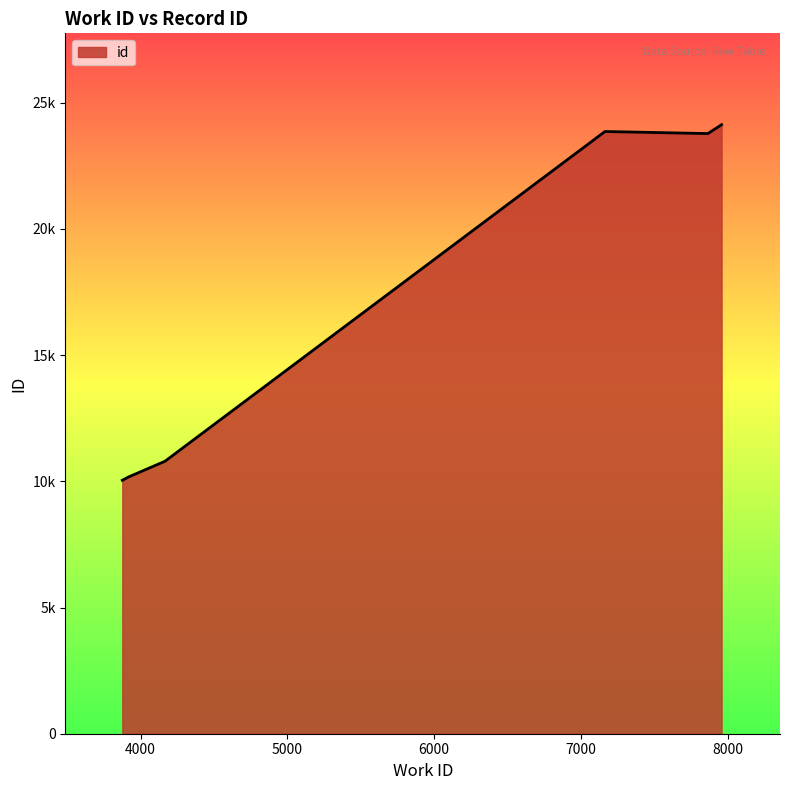

Does the chart display data point markers on the line(s)?

No